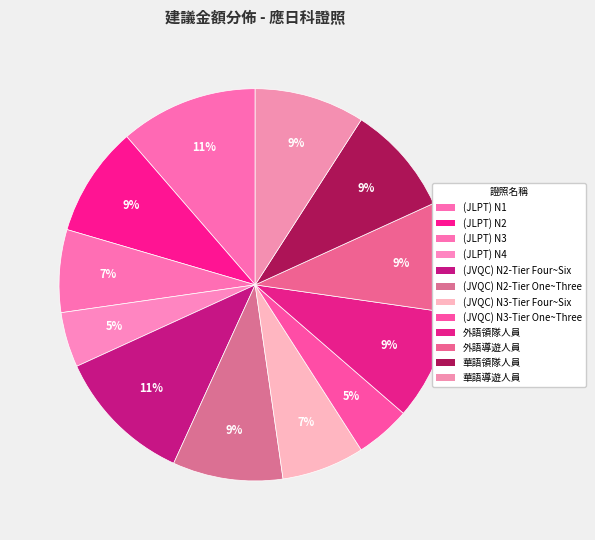

How much of the chart is everything except (JVQC) N3-Tier Four~Six?

93.2%